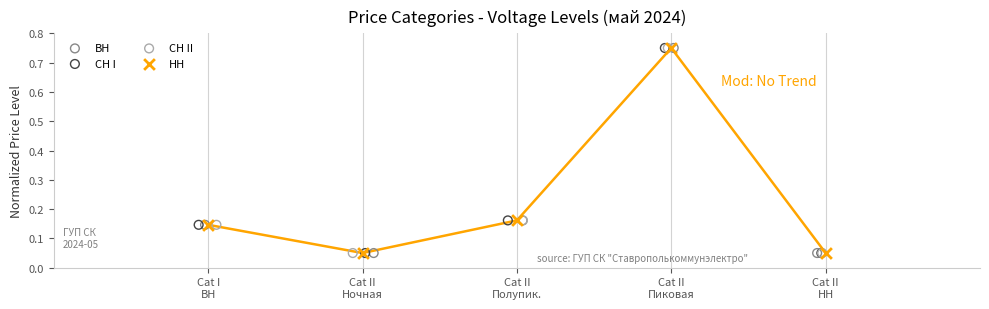

What are all the series names shown in the legend?

BH, CH I, CH II, HH